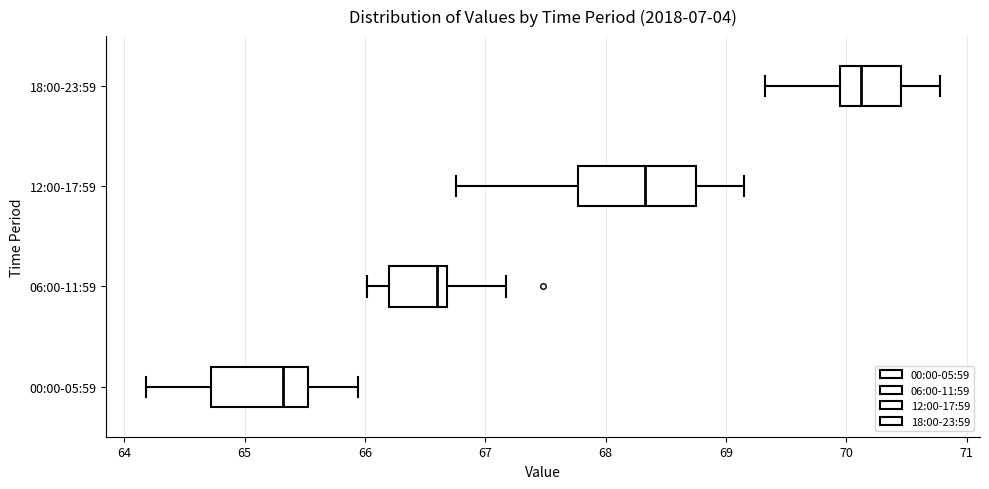

Comparing the boxes themselves (not the whiskers), which one is the widest?

12:00-17:59